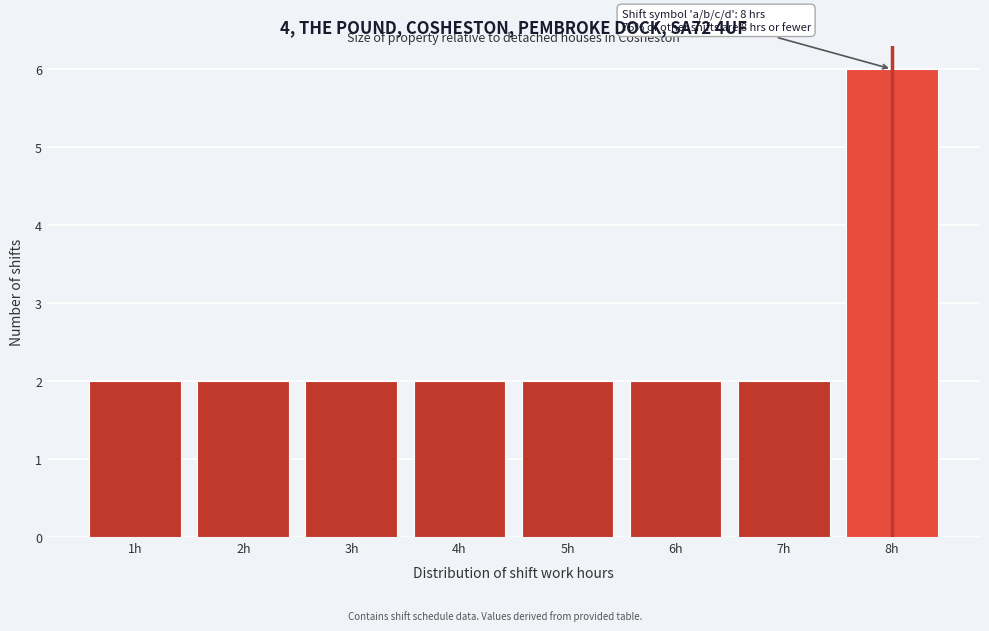

Reading right to left, extract all data points from this chart.

6	2	2	2	2	2	2	2